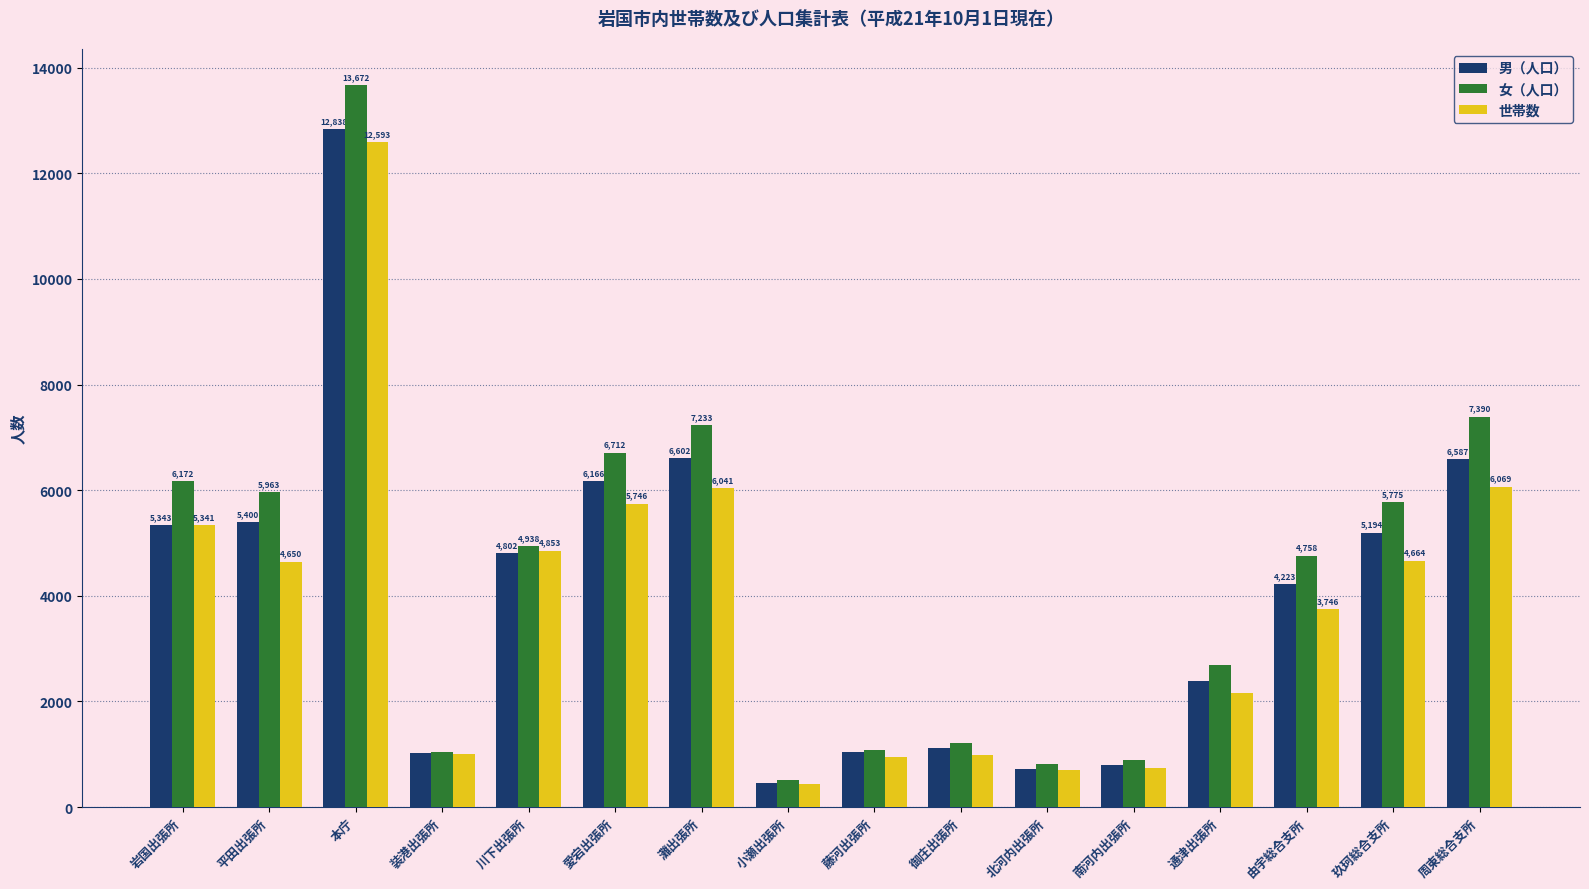

What are all the series names shown in the legend?

男（人口）, 女（人口）, 世帯数